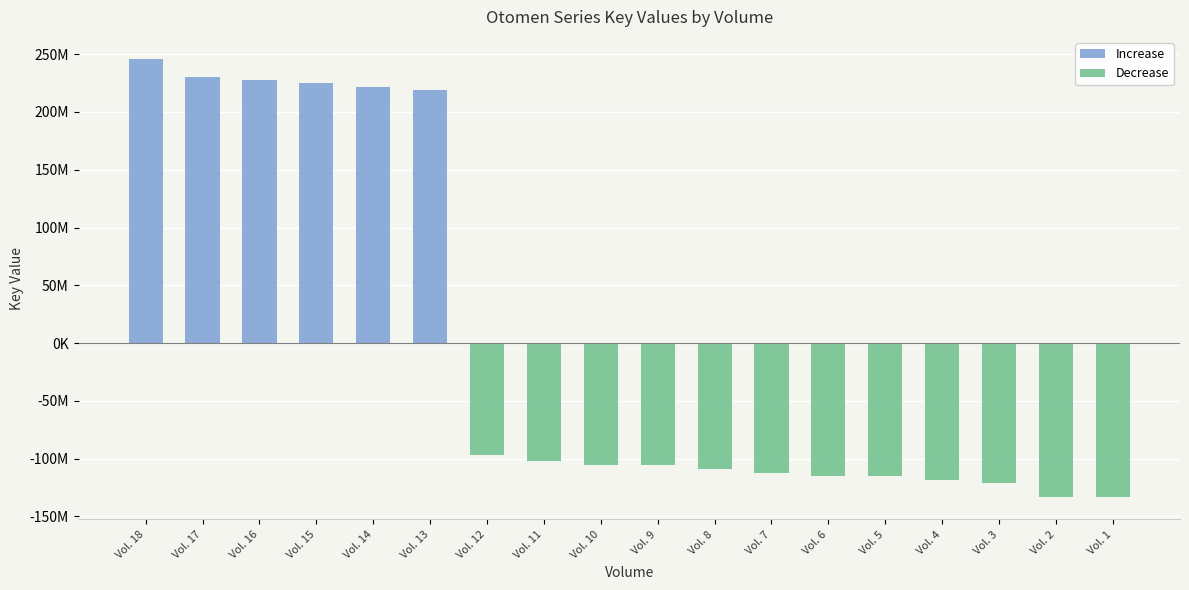

Reading right to left, list all the values displayed in this chart.

Increase: Vol. 1=0.0	Vol. 2=0.0	Vol. 3=0.0	Vol. 4=0.0	Vol. 5=0.0	Vol. 6=0.0	Vol. 7=0.0	Vol. 8=0.0	Vol. 9=0.0	Vol. 10=0.0	Vol. 11=0.0	Vol. 12=0.0	Vol. 13=219299818.4	Vol. 14=221462651.4	Vol. 15=224973301.4	Vol. 16=227420189.4	Vol. 17=229869365.4	Vol. 18=245964954.4
Decrease: Vol. 1=-133625984.6	Vol. 2=-133625981.6	Vol. 3=-120693911.6	Vol. 4=-118052663.6	Vol. 5=-115311325.6	Vol. 6=-115311198.6	Vol. 7=-112292649.6	Vol. 8=-109284027.6	Vol. 9=-105710673.6	Vol. 10=-105710636.6	Vol. 11=-102439622.6	Vol. 12=-96931604.6	Vol. 13=0.0	Vol. 14=0.0	Vol. 15=0.0	Vol. 16=0.0	Vol. 17=0.0	Vol. 18=0.0